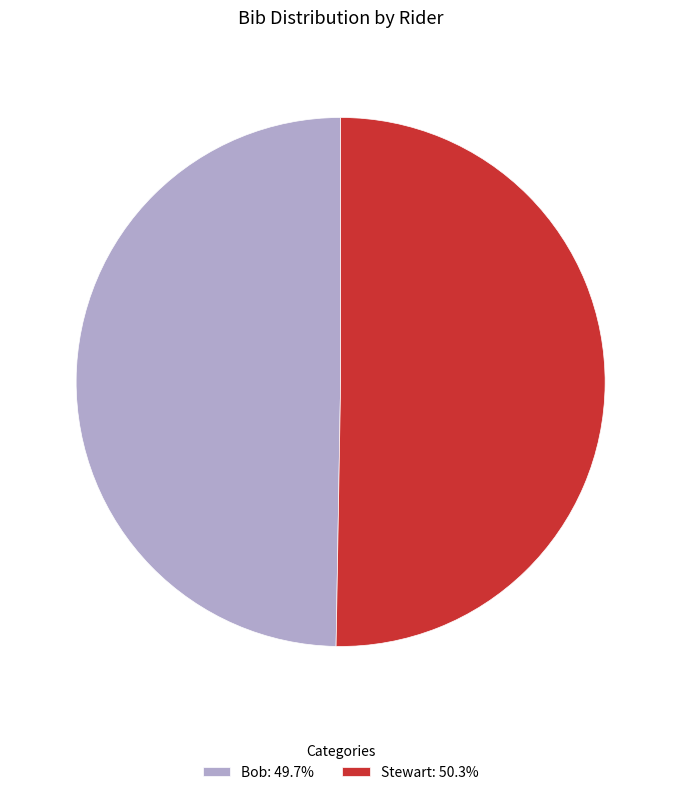

Which category accounts for the majority?

Stewart